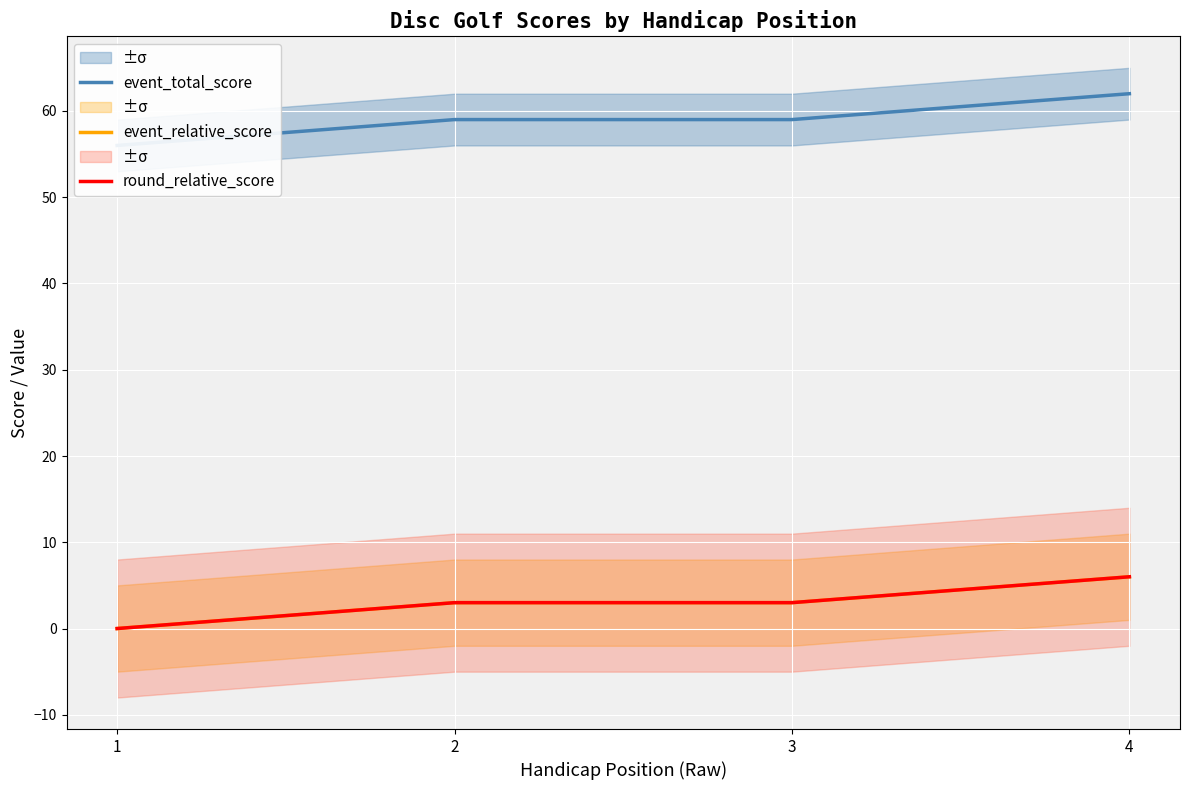

Count the event_relative_score values in the range 3 to 6.

3